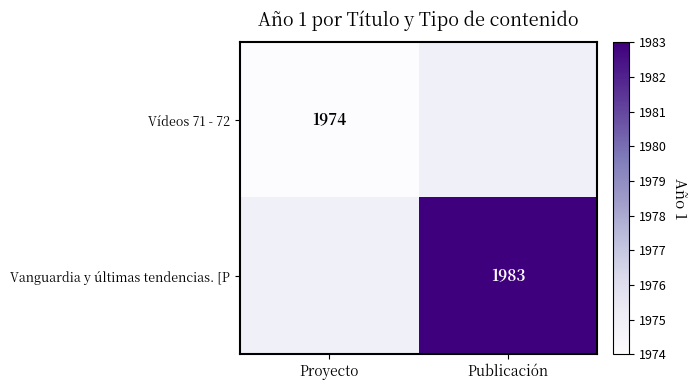

The Vanguardia y últimas tendencias. [P series shows 1983 at Publicación. True or false?

True